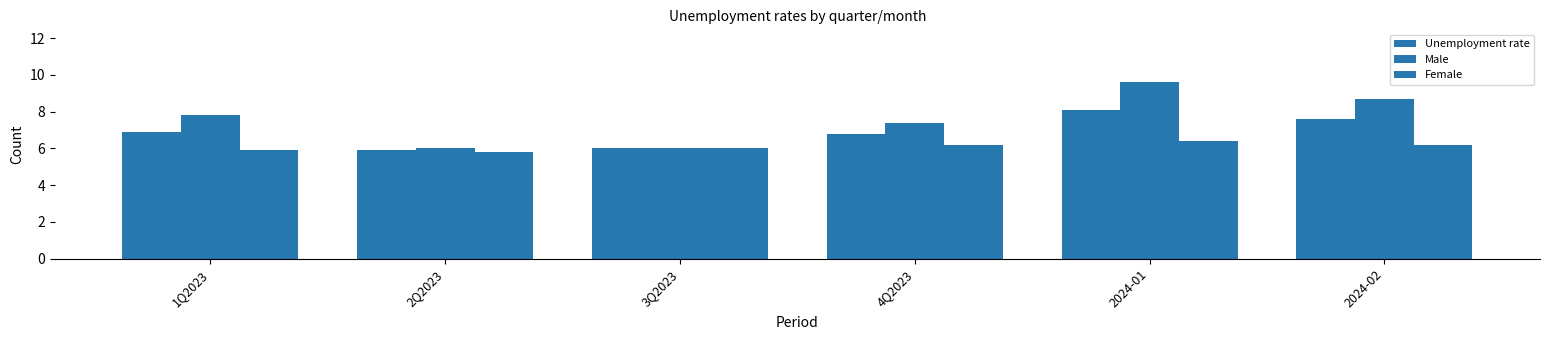

Does the chart contain stacked bars?

No